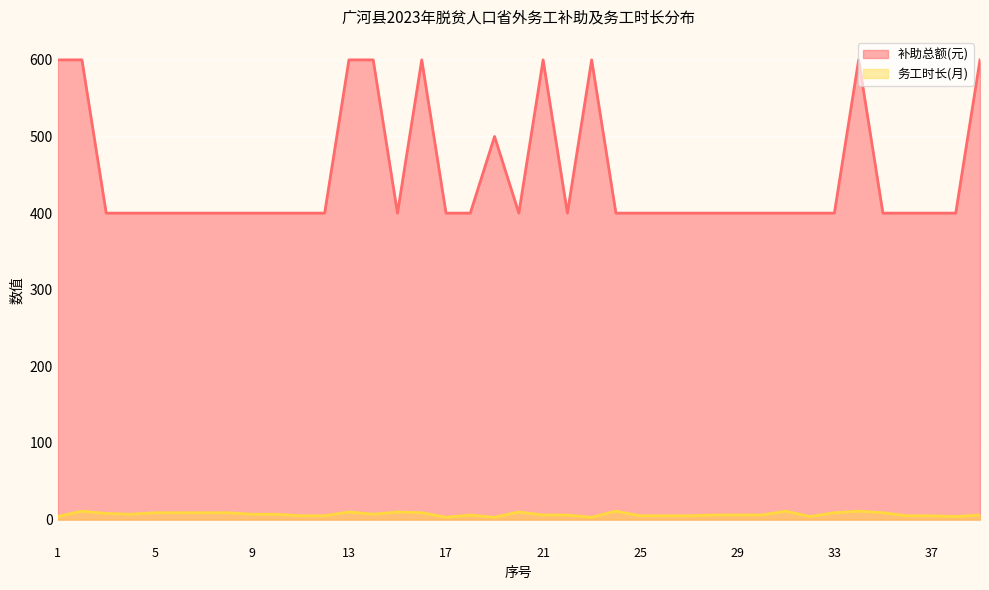

Rank the series by their average value, from lowest to highest.

务工时长(月), 补助总额(元)